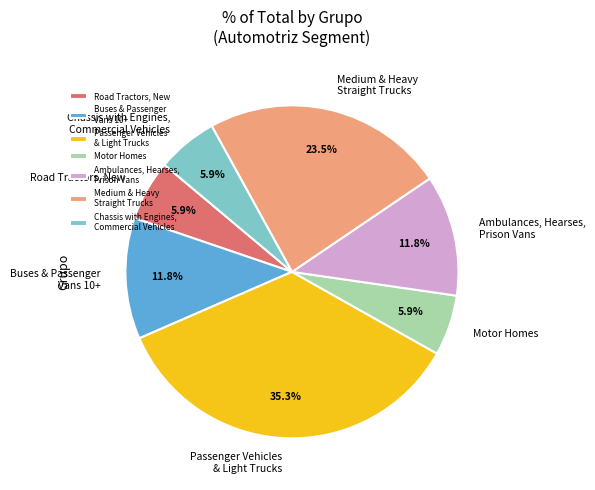

To the nearest percent, what is the average slice percentage?

14%